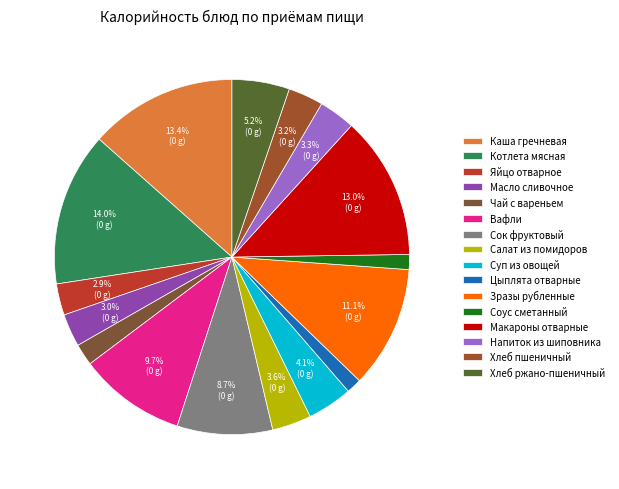

The Зразы рубленные slice represents 11% of the pie. True or false?

True